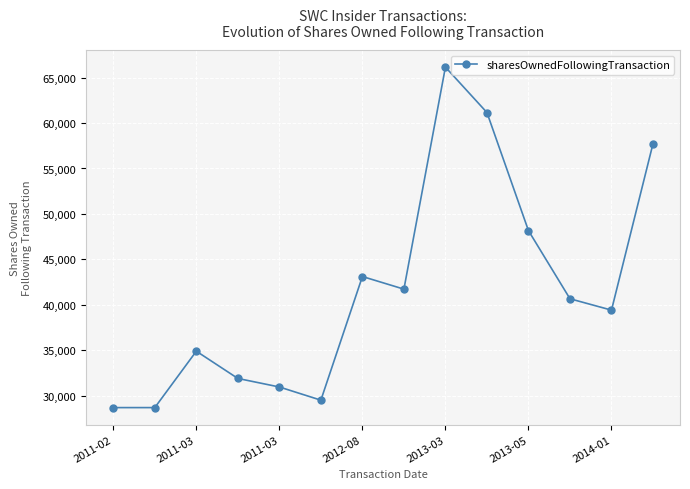

What is the minimum value shown in the chart?

28678